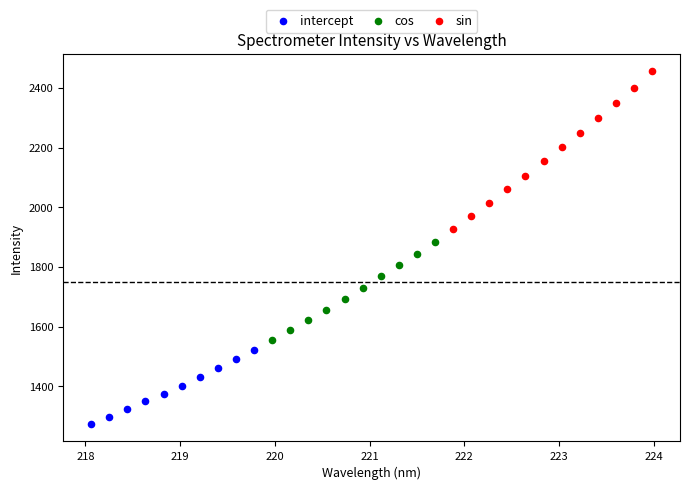

Which series contains the lowest Y value?

intercept